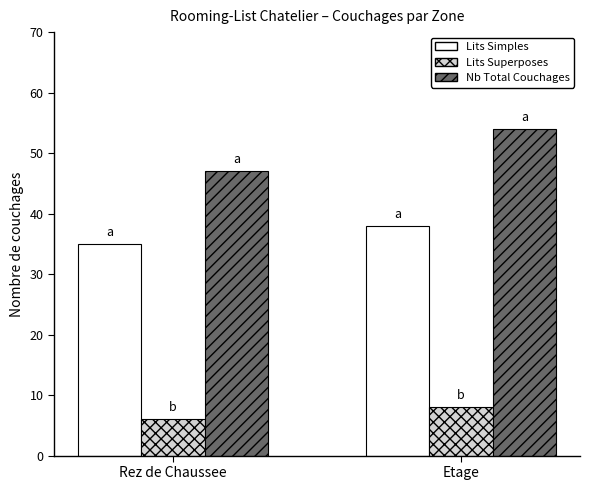

List the labels in order of Lits Superposes value, largest first.

Etage, Rez de Chaussee